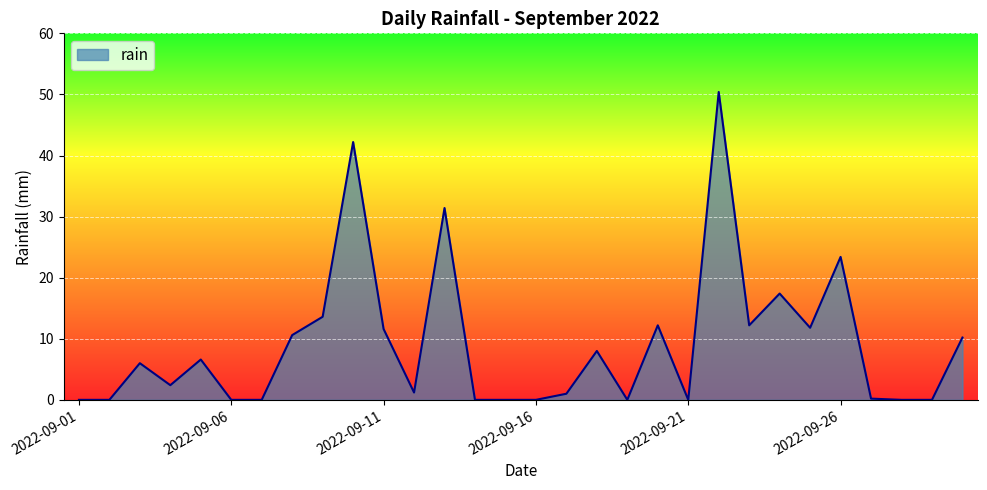

What is the difference between the maximum and minimum values?

50.4